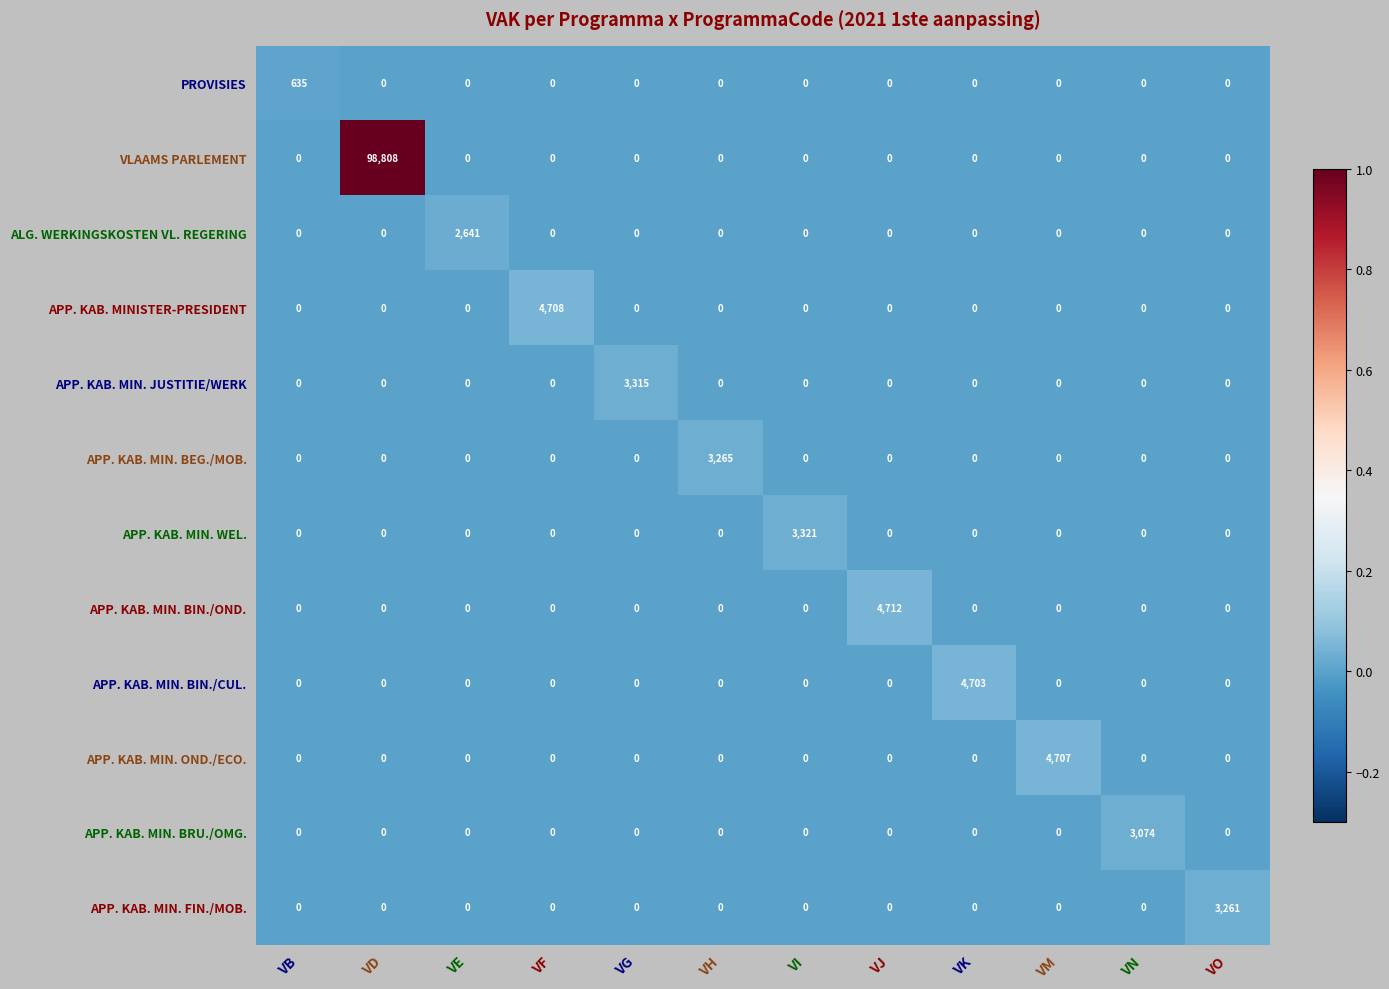

At which category is the sum across all series the highest?

VD